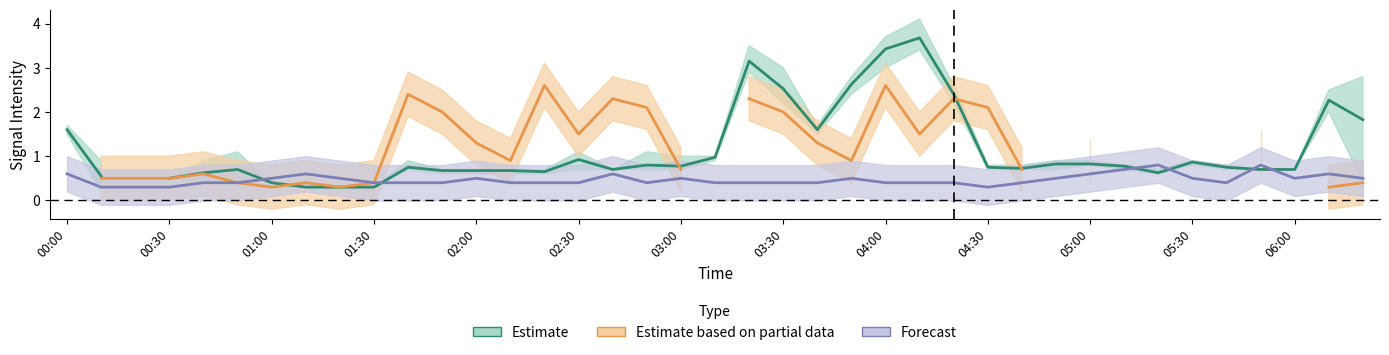

The Estimate based on partial data series shows nan at 31. True or false?

False